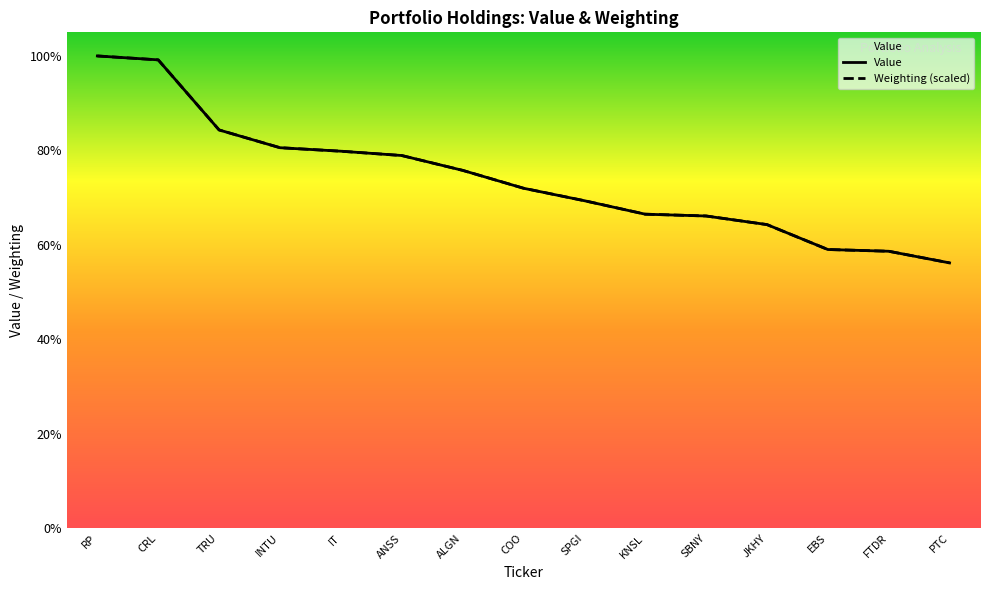

Rank the series at COO from lowest to highest value.

Value, Weighting